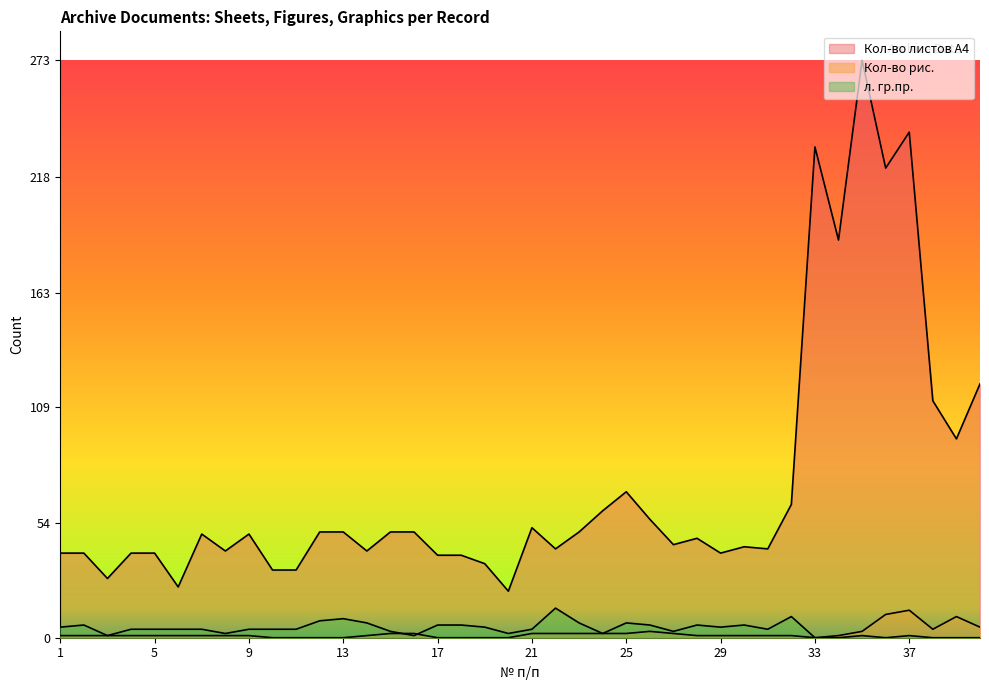

Rank the categories by л. гр.пр. value from lowest to highest.

33, 34, 36, 38, 39, 40, 3, 16, 35, 37, 8, 20, 24, 15, 27, 4, 5, 6, 7, 9, 10, 11, 21, 31, 1, 19, 29, 2, 17, 18, 26, 28, 30, 14, 23, 25, 12, 13, 32, 22